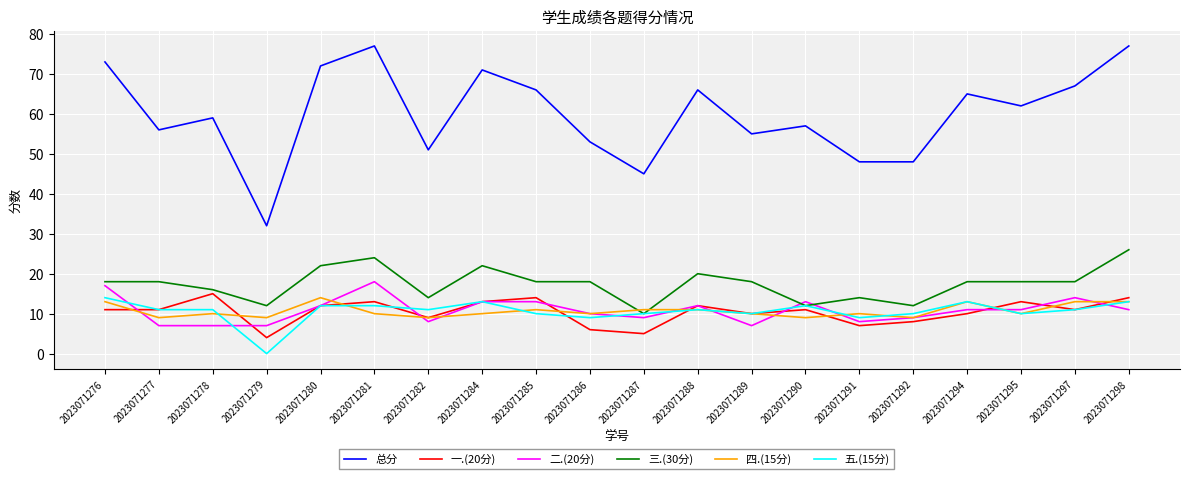

Which category has the lowest value in the 三.(30分) series?

2023071287